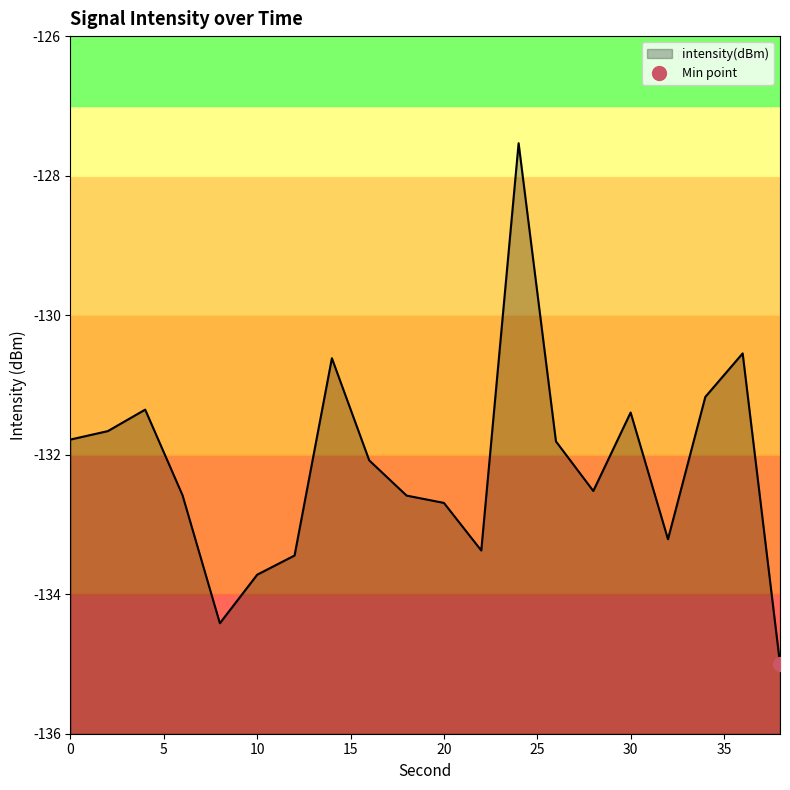

Rank the categories by value from highest to lowest.

24, 36, 14, 34, 4, 30, 2, 0, 26, 16, 28, 6, 18, 20, 32, 22, 12, 10, 8, 38